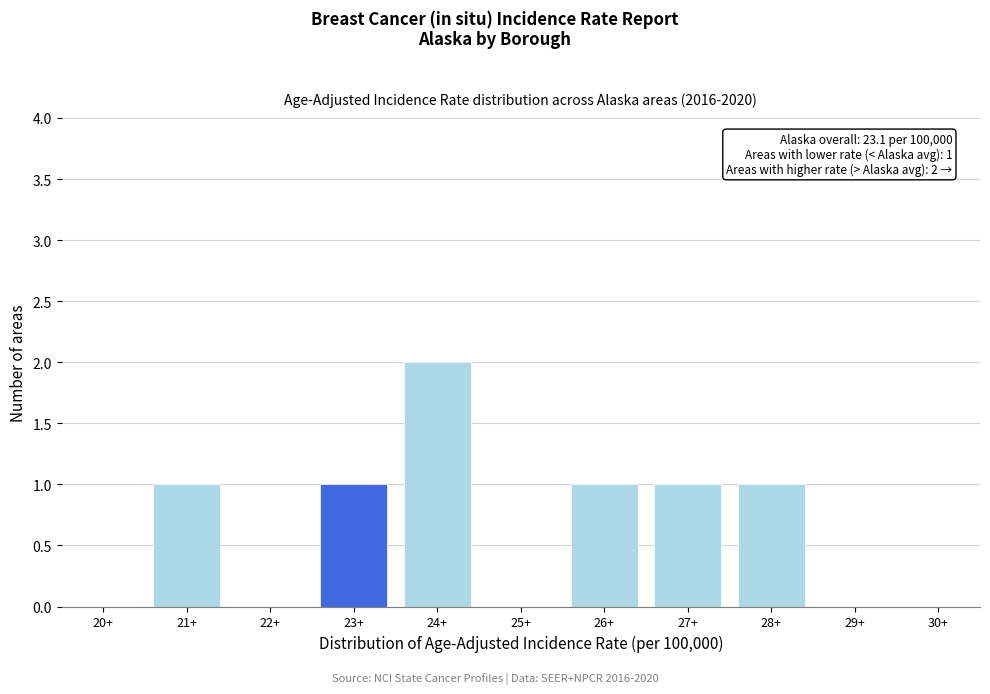

Reading left to right, list all the values displayed in this chart.

20+=0	21+=1	22+=0	23+=1	24+=2	25+=0	26+=1	27+=1	28+=1	29+=0	30+=0